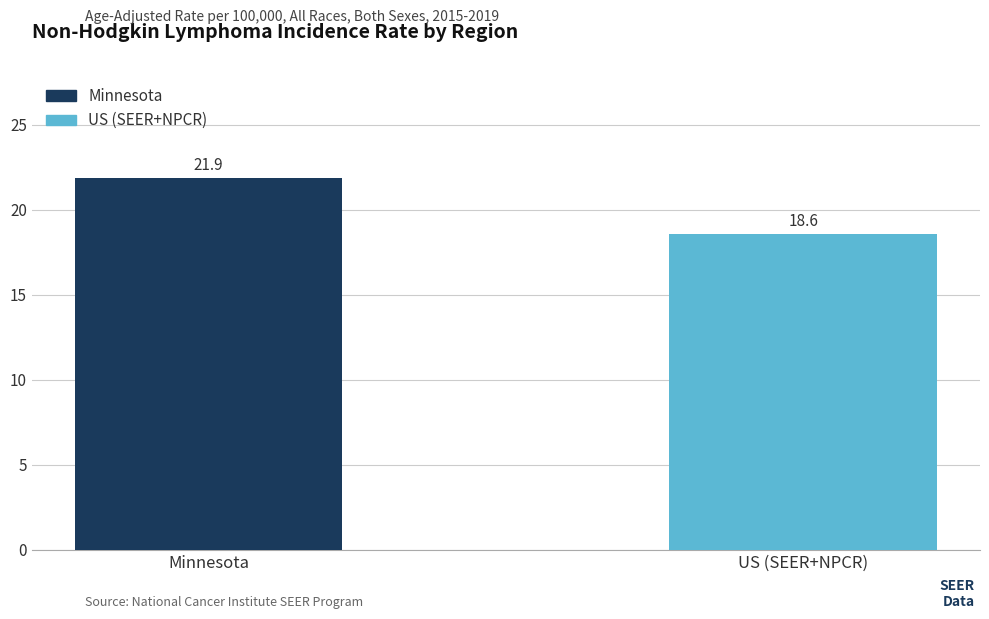

True or false: the data shows 18.6 at US (SEER+NPCR).

True